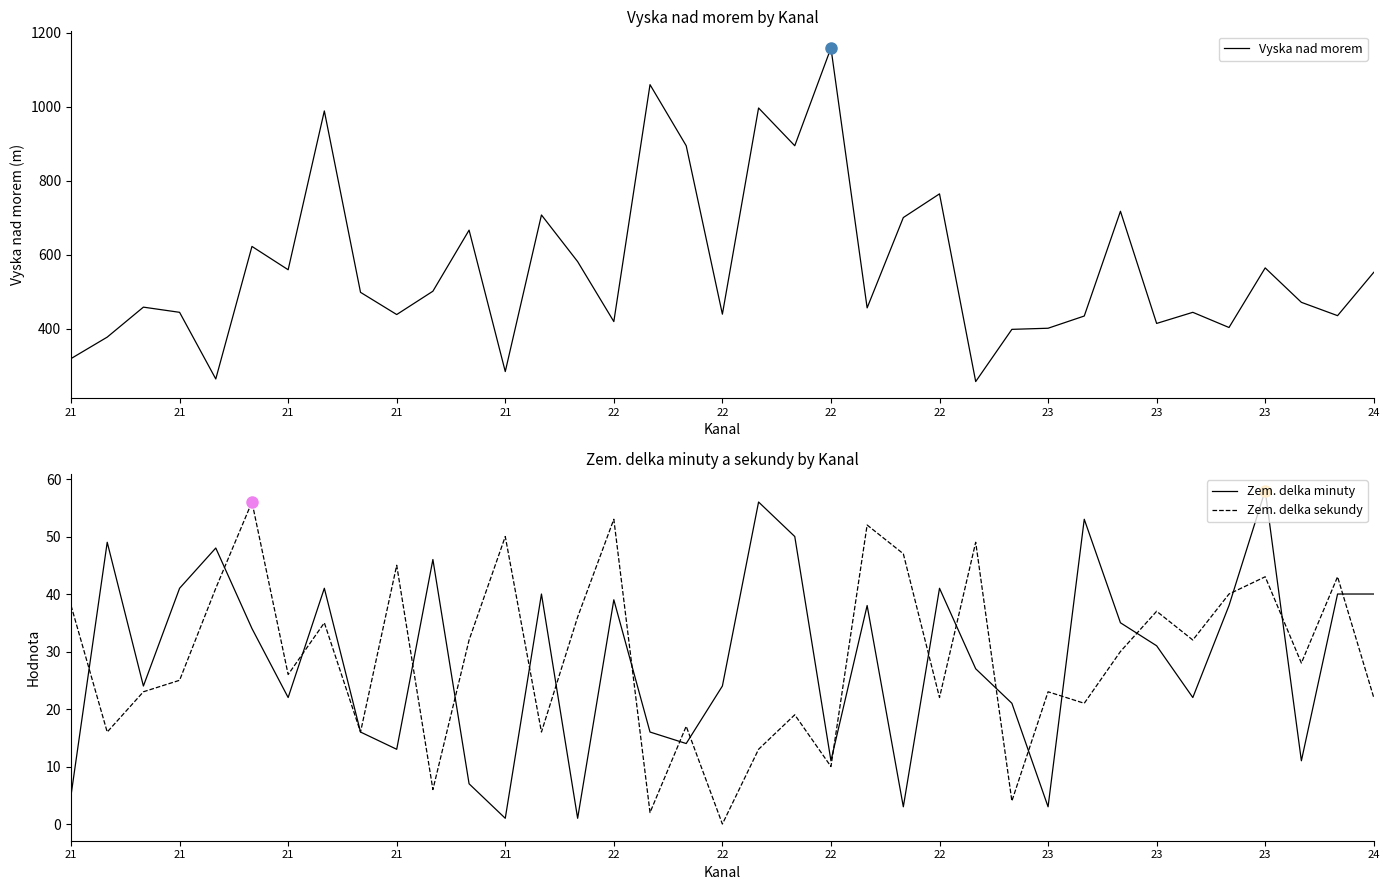

Which series has the widest spread of values?

Vyska nad morem